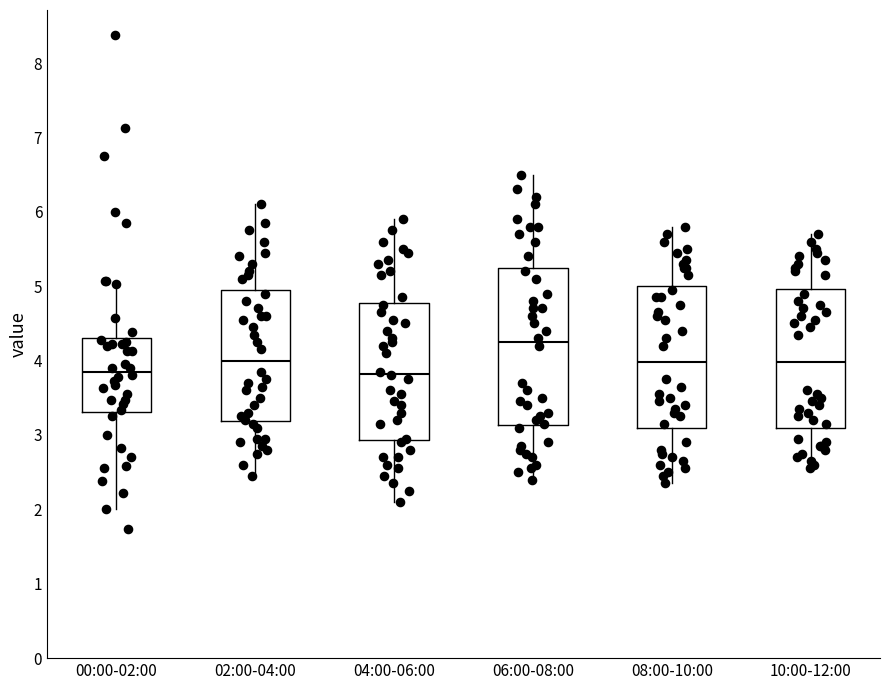

Reading left to right, transcribe this box plot: for each box, give where its median line is, the range the box spans, and where its two whiskers end, as read against the y-axis. The values are not printed on the chart, so give them approximately, as read against the axis.

00:00-02:00: median 3.9, box 3.3 to 4.3, whiskers 2.0 to 5.1
02:00-04:00: median 4.0, box 3.2 to 5.0, whiskers 2.5 to 6.1
04:00-06:00: median 3.8, box 2.9 to 4.8, whiskers 2.1 to 5.9
06:00-08:00: median 4.3, box 3.1 to 5.3, whiskers 2.4 to 6.5
08:00-10:00: median 4.0, box 3.1 to 5.0, whiskers 2.4 to 5.8
10:00-12:00: median 4.0, box 3.1 to 5.0, whiskers 2.6 to 5.7